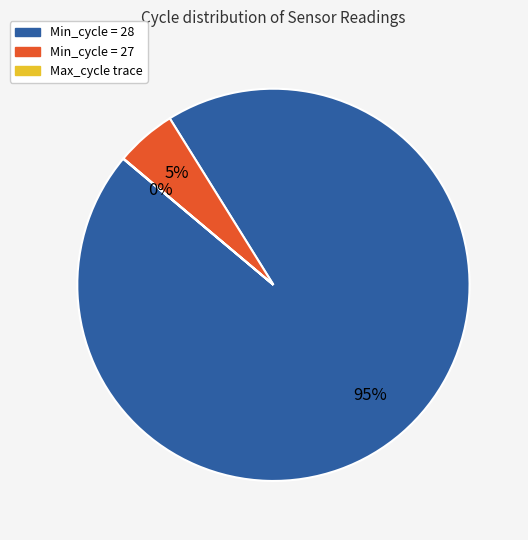

To the nearest percent, what is the average slice percentage?

33%